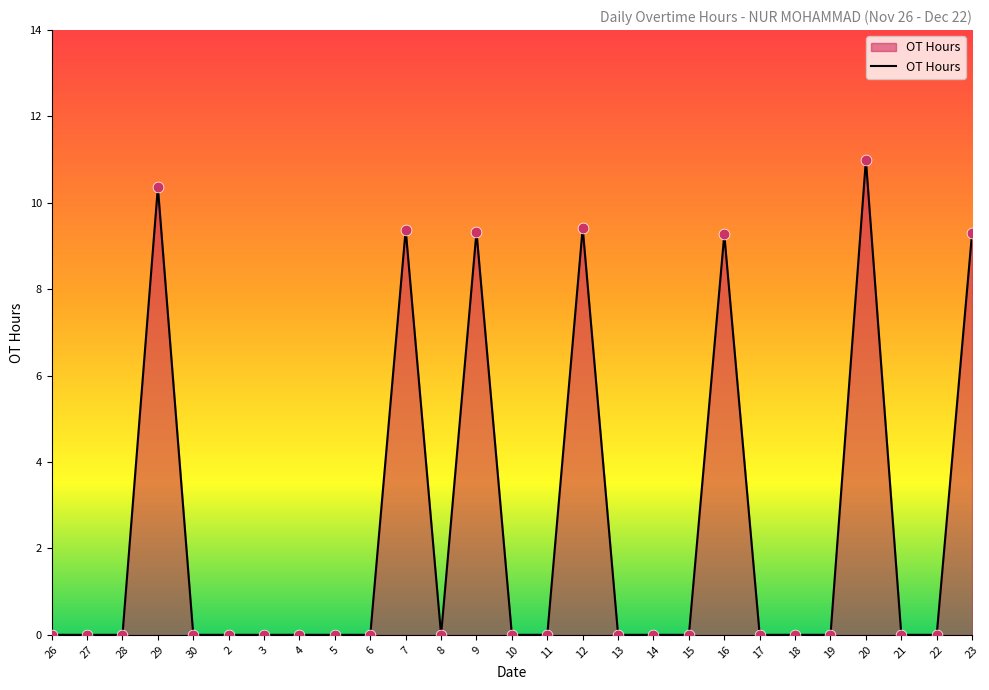

Between 23 and 26, which is larger?

23